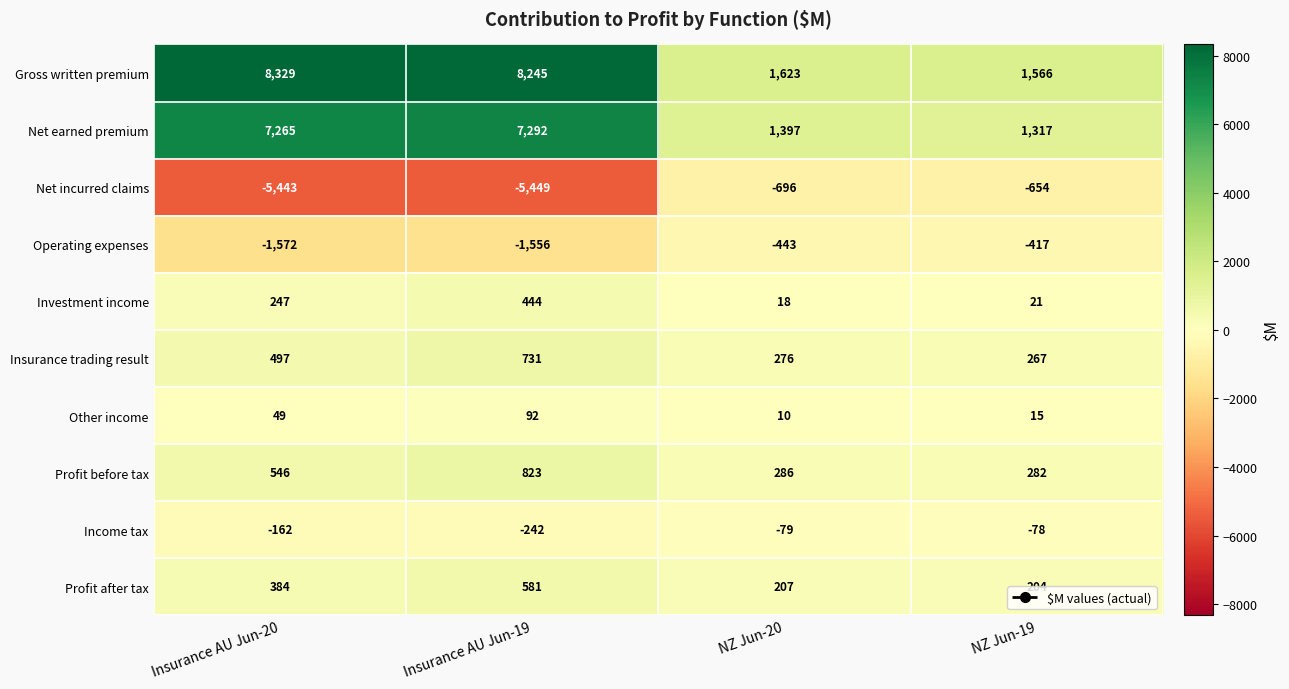

At which label does Income tax first exceed -79?

NZ Jun-19